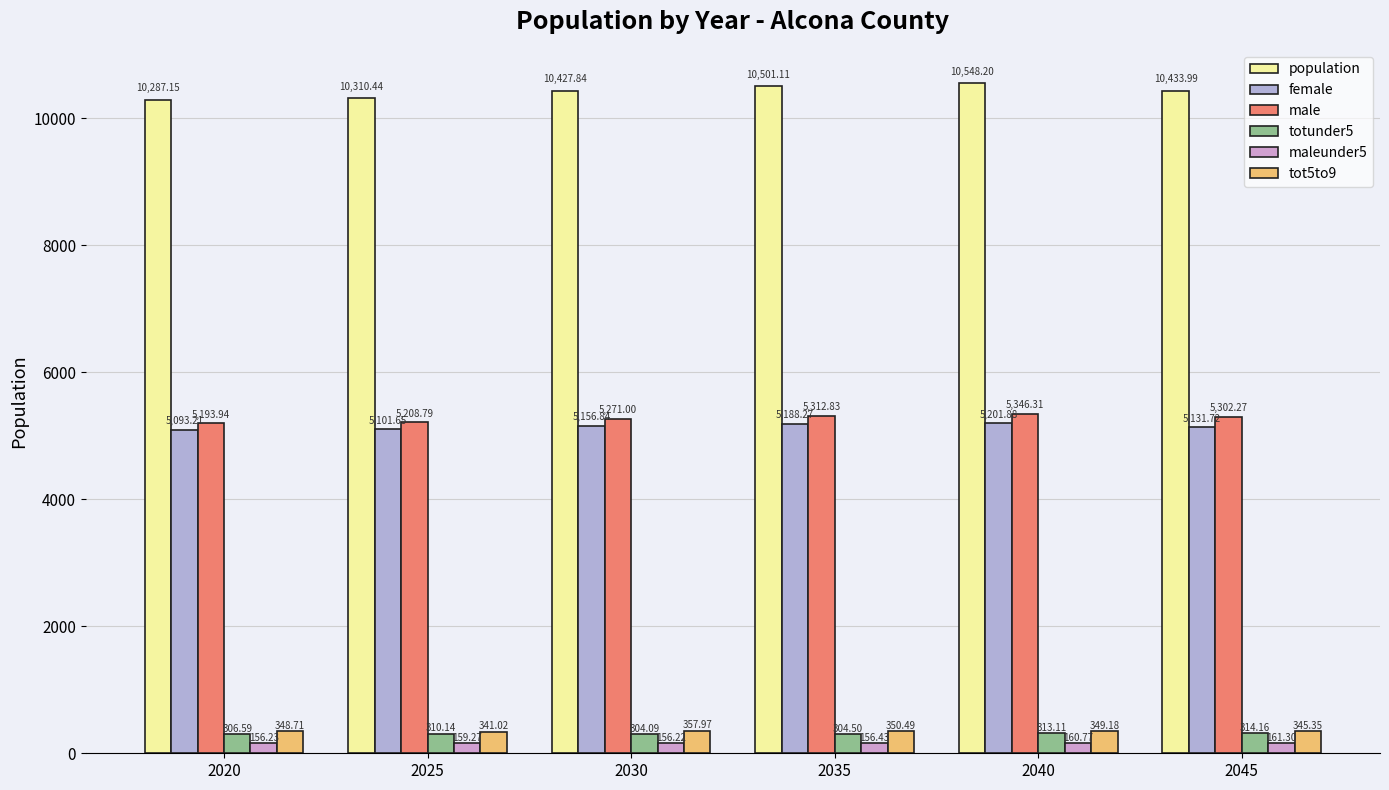

At how many categories does at least one series exceed 10002?

6